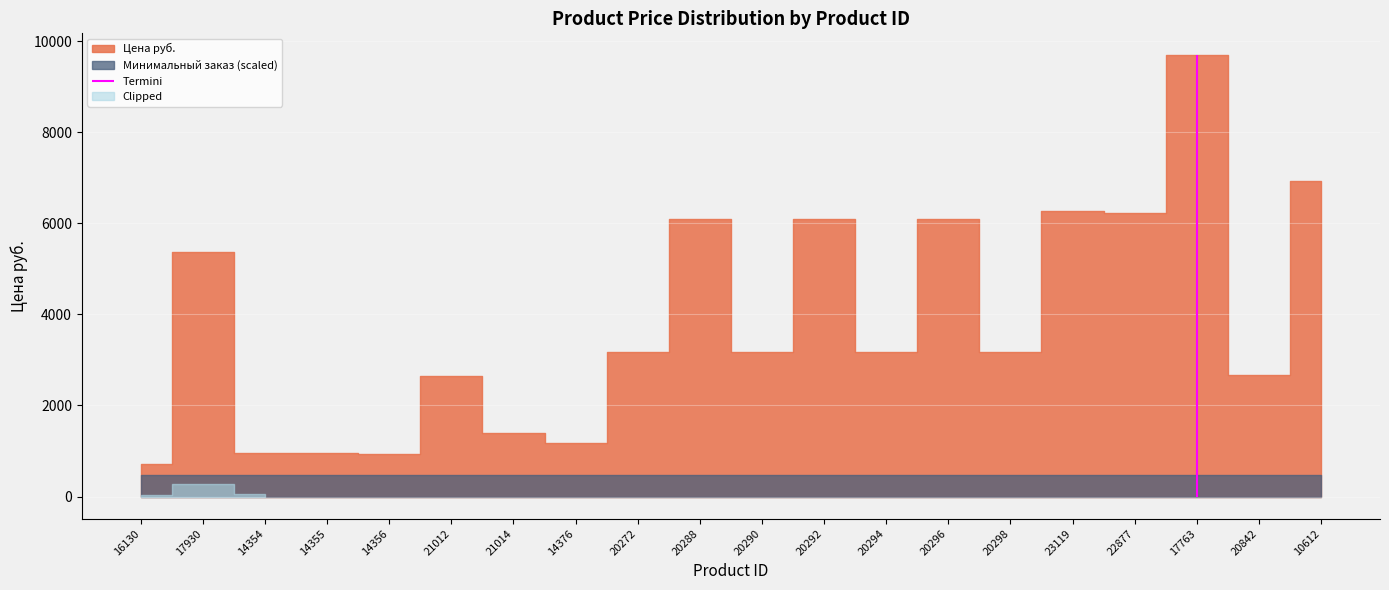

What is the label of the 6th point from the left?

21012